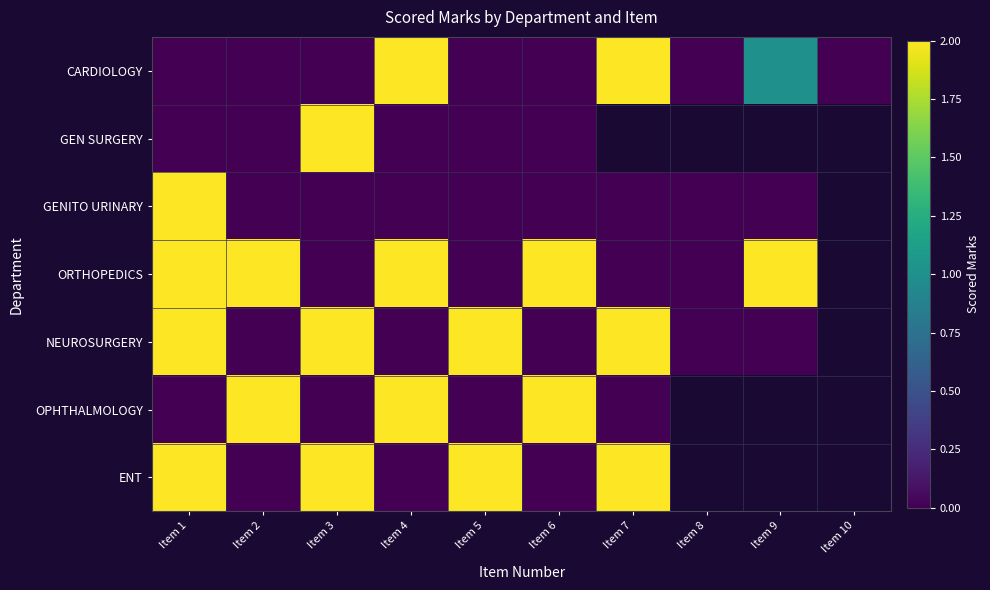

At which category is the sum across all series the highest?

Item 1